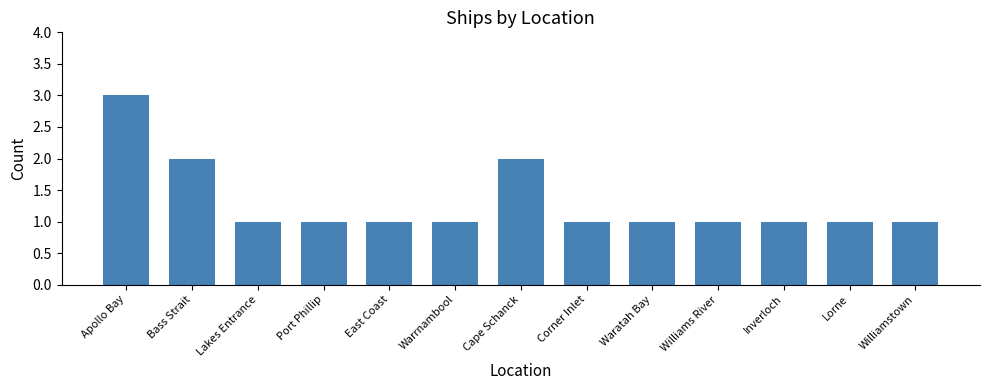

Reading left to right, what are all the values shown in this chart?

Apollo Bay=3	Bass Strait=2	Lakes Entrance=1	Port Phillip=1	East Coast=1	Warrnambool=1	Cape Schanck=2	Corner Inlet=1	Waratah Bay=1	Williams River=1	Inverloch=1	Lorne=1	Williamstown=1